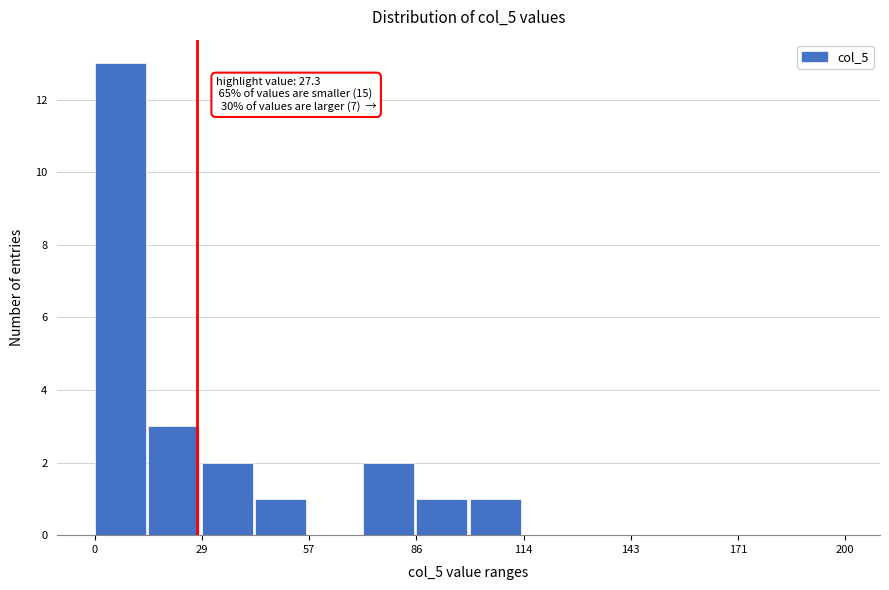

Around what value on the x-axis is the tallest bar? Give the approximate position of its centre, as read against the axis.

5